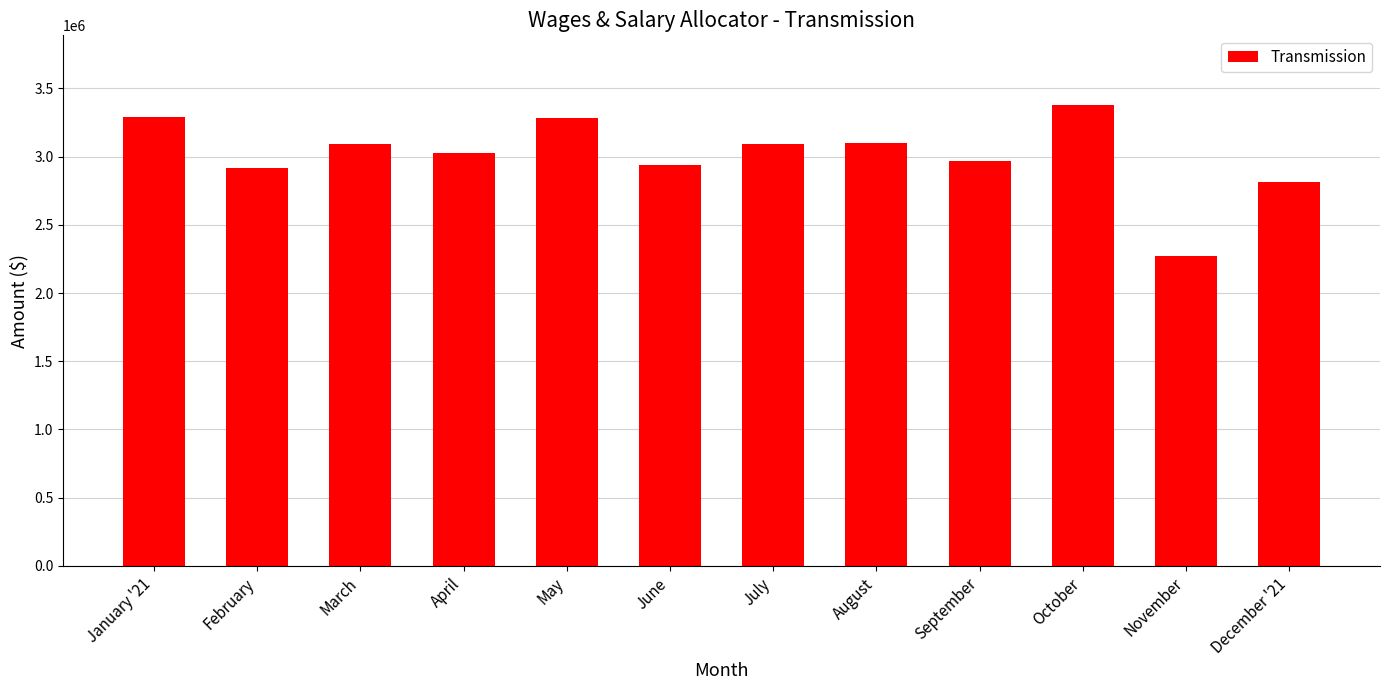

How many bars are there in total?

12